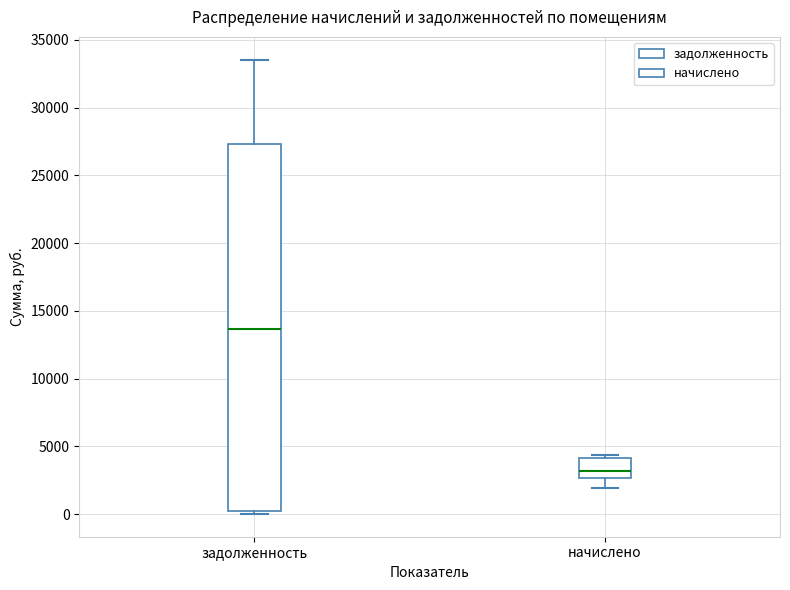

Comparing the boxes themselves (not the whiskers), which one is the tallest?

задолженность